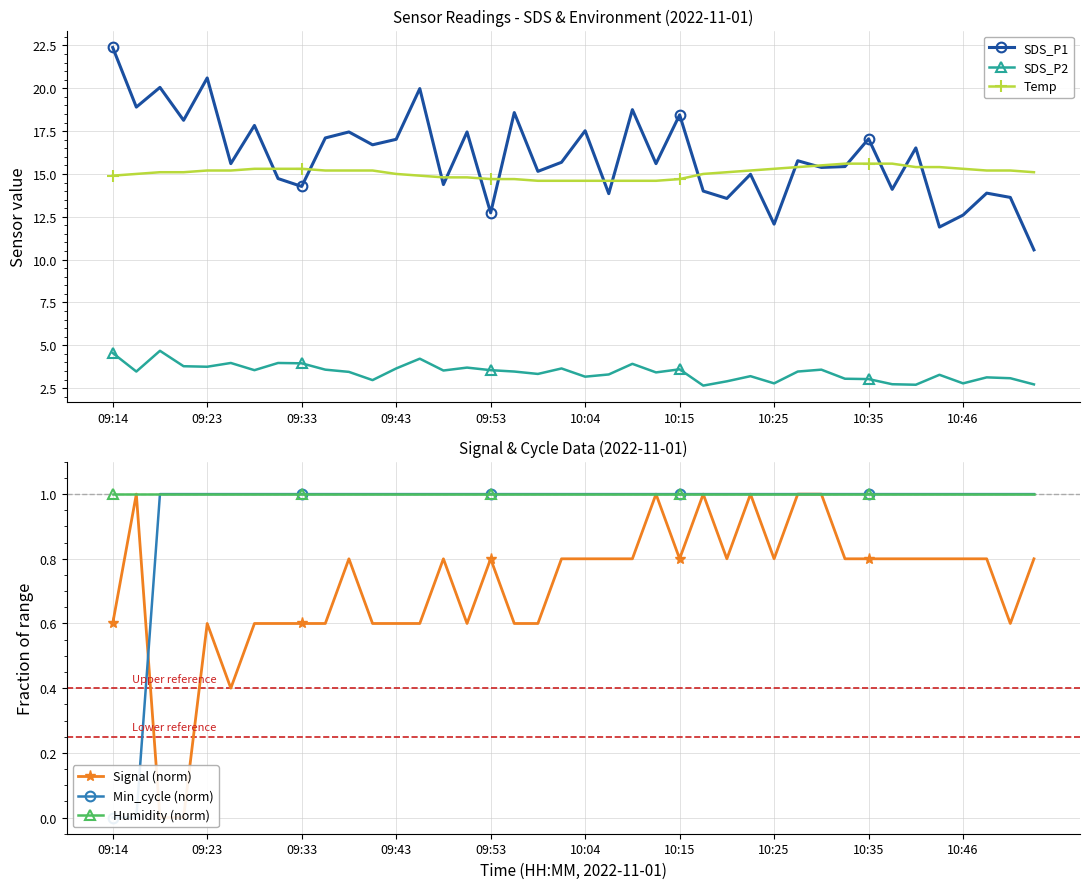

True or false: SDS_P2 has more than 1 interior local peaks.

True